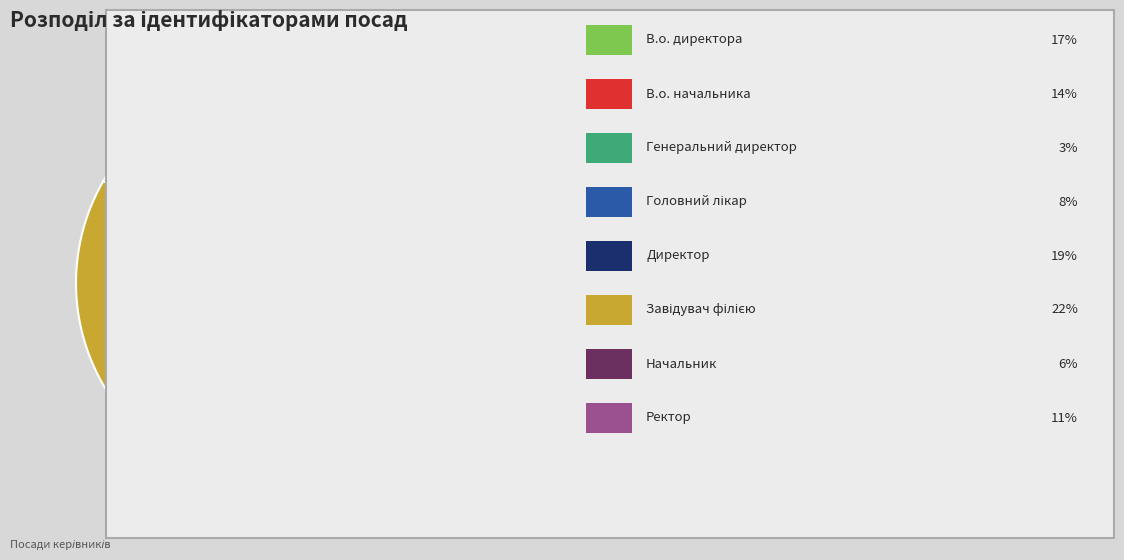

Does any single category account for the majority?

No